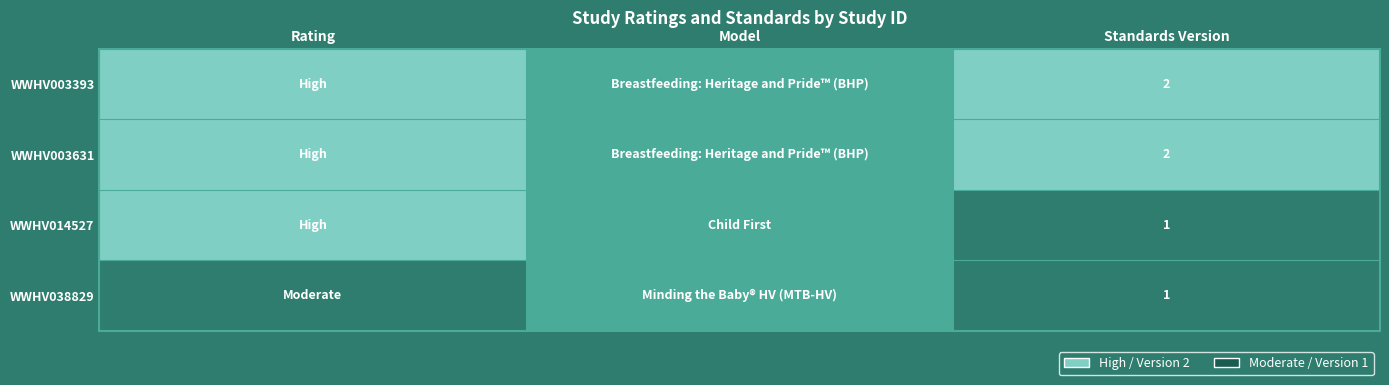

Is it true that WWHV003393 equals 2.0 at Standards Version?

True